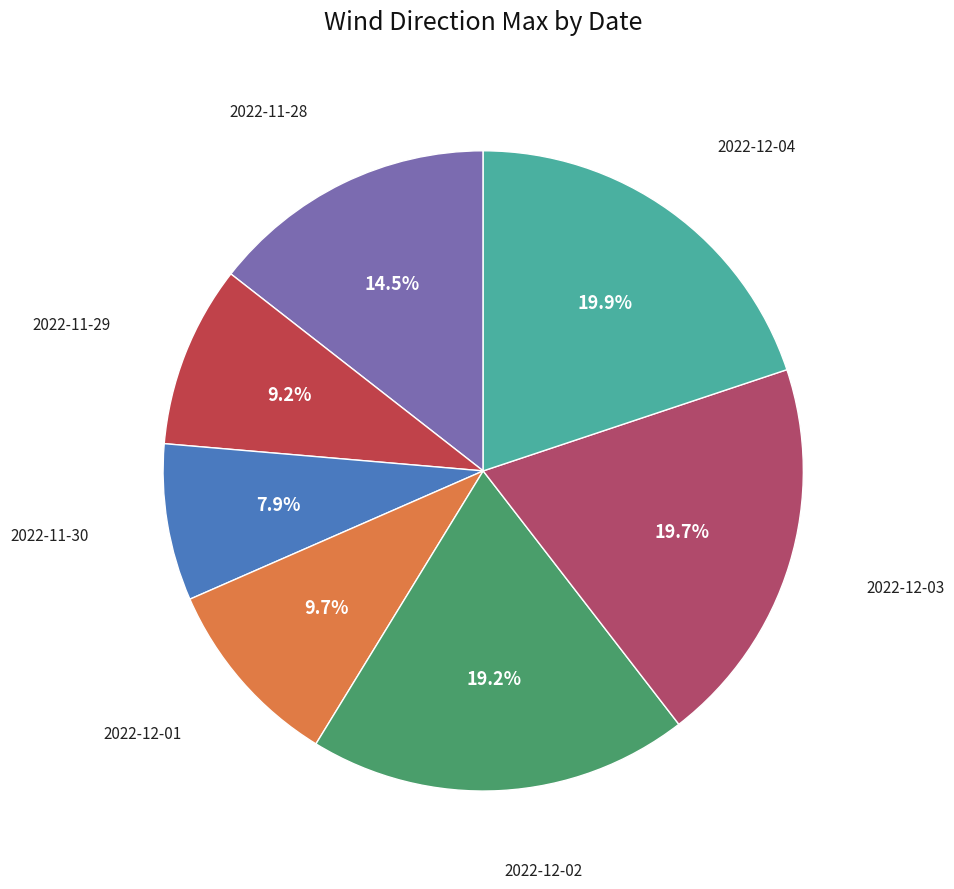

How many slices are in this pie chart?

7